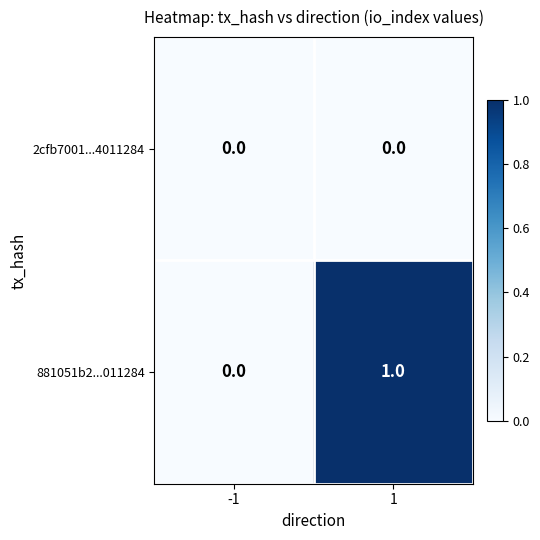

Which series has the widest spread of values?

881051b2...011284